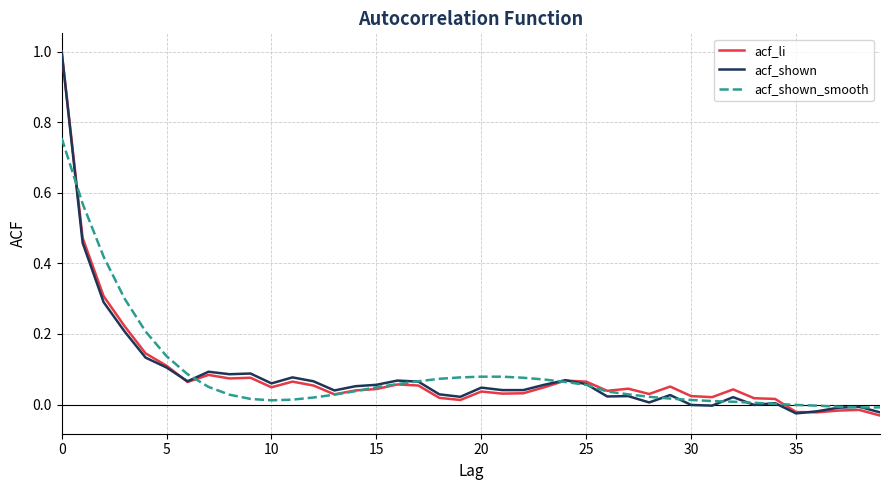

What is the maximum value for acf_shown?

1.0